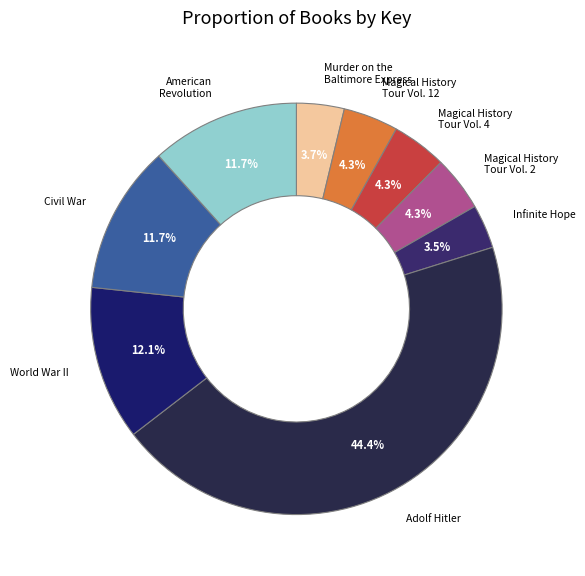

What percentage is the Magical History Tour Vol. 2 slice, to the nearest percent?

4%